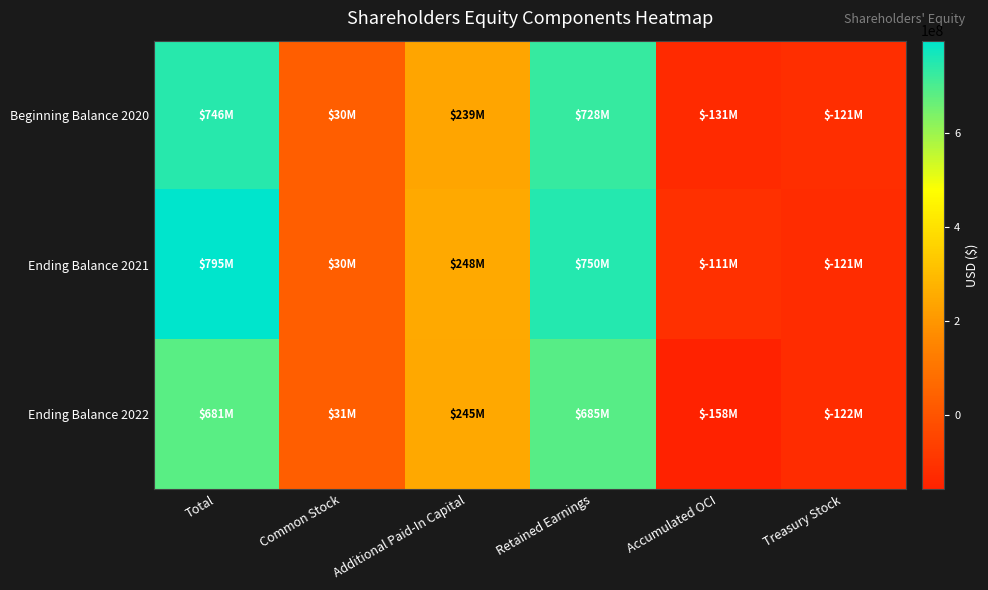

At Accumulated OCI, list the series in order from smallest to largest.

Ending Balance 2022, Beginning Balance 2020, Ending Balance 2021